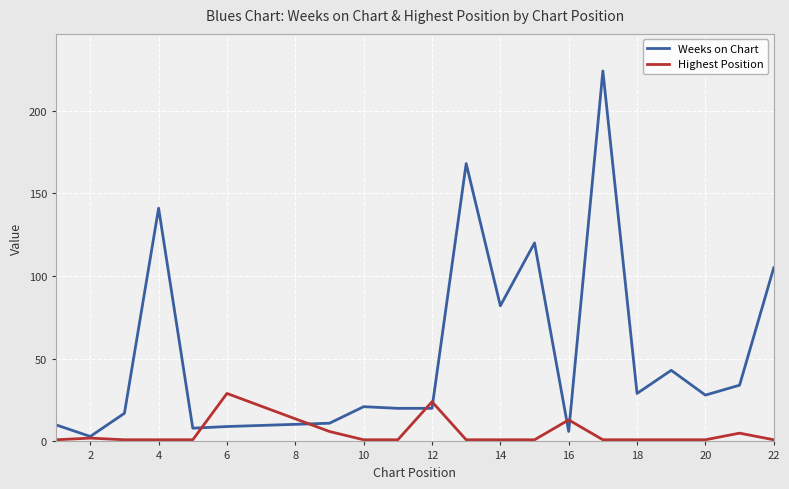

Rank the series by their maximum value, from lowest to highest.

Highest Position, Weeks on Chart